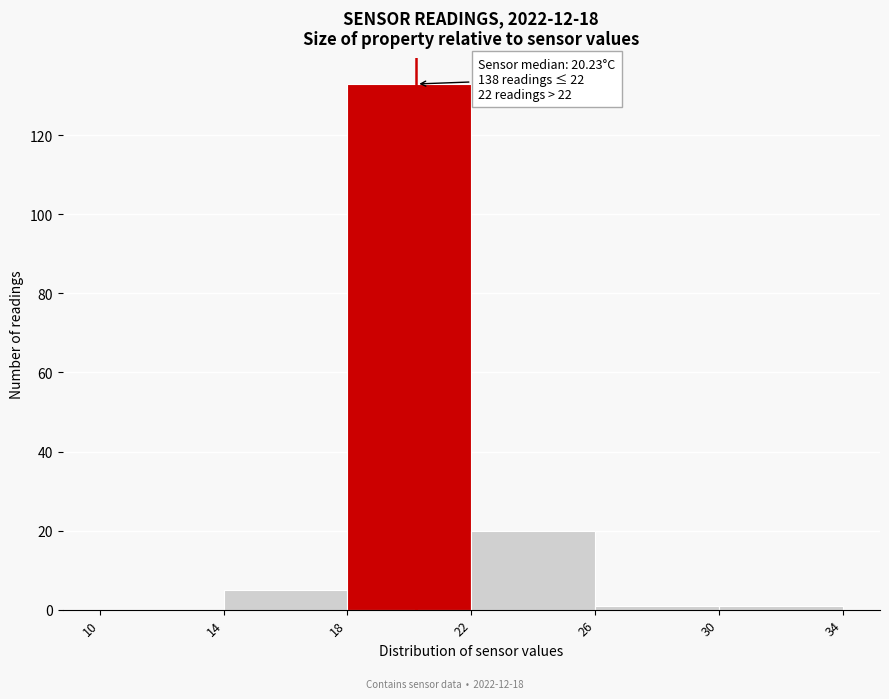

Which range on the x-axis has the tallest bar?

18 to 22